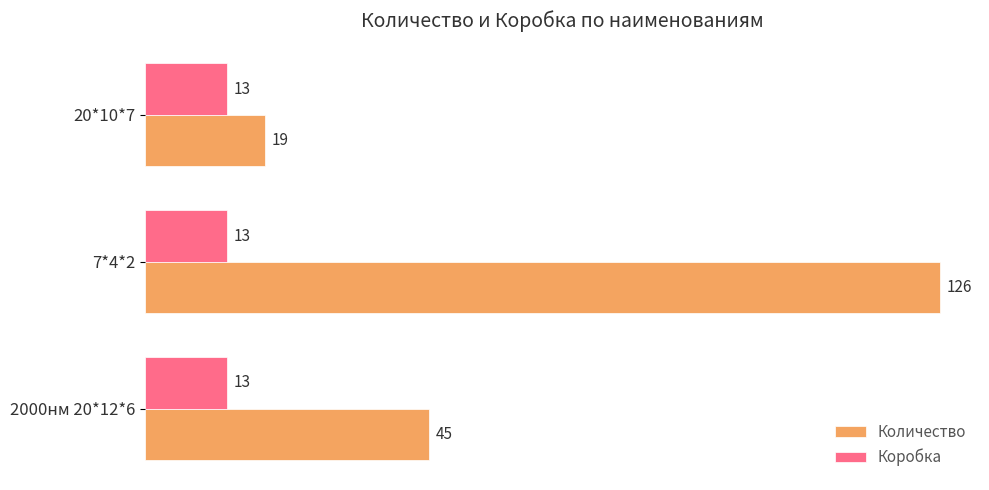

At how many categories does at least one series exceed 21?

2